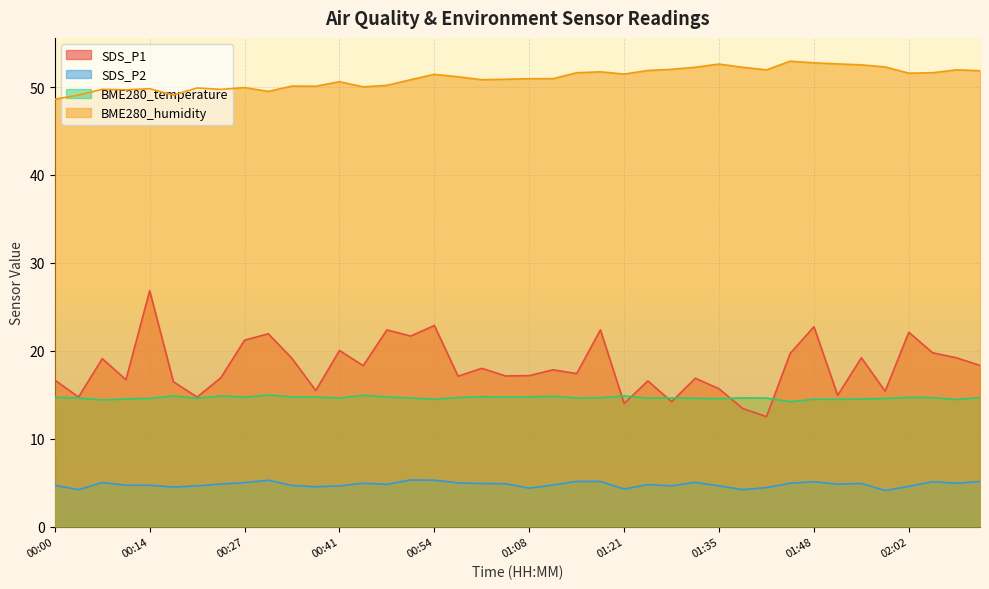

At how many categories does at least one series exceed 45?

40